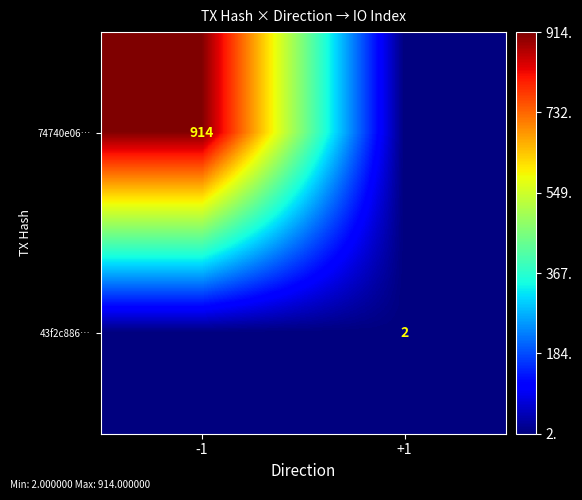

Is the value of 43f2c886… at +1 greater than the value of 74740e06… at -1?

No